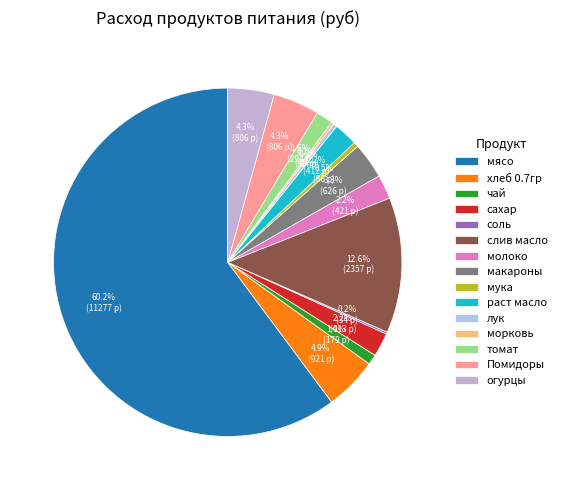

How many segments does this pie chart have?

15